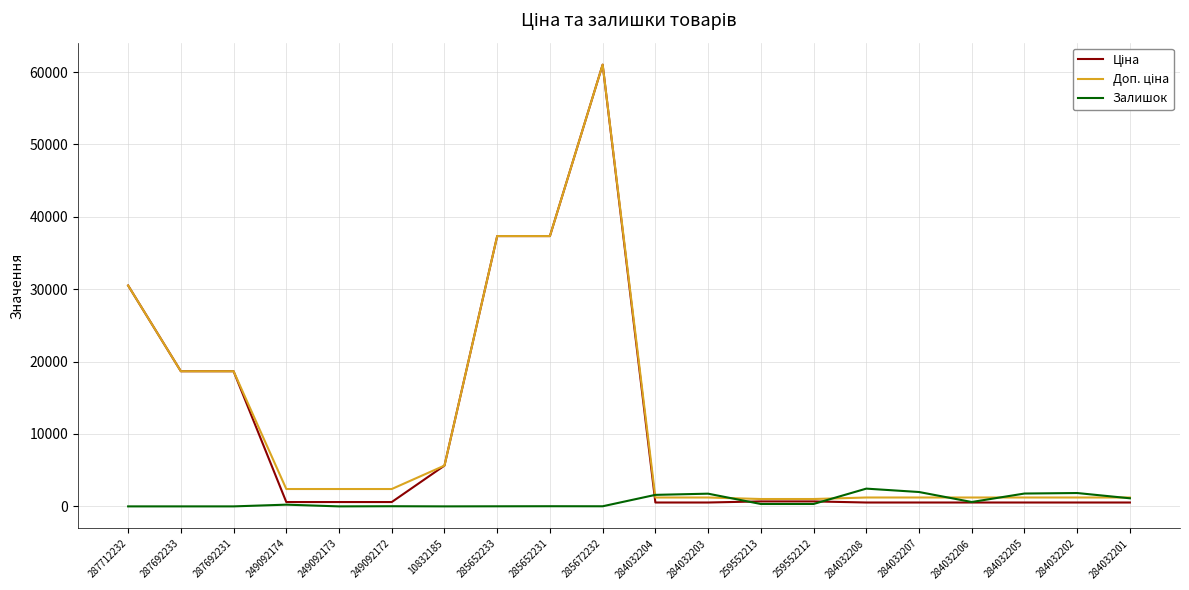

Is it true that Залишок equals 12.0 at 285652233?

True